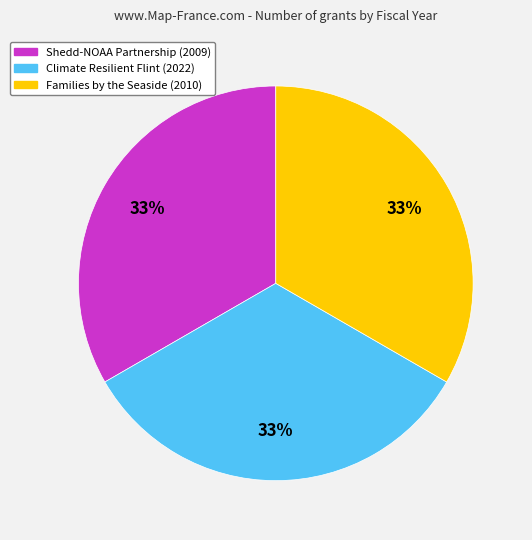

To the nearest percent, what is the average slice percentage?

33%